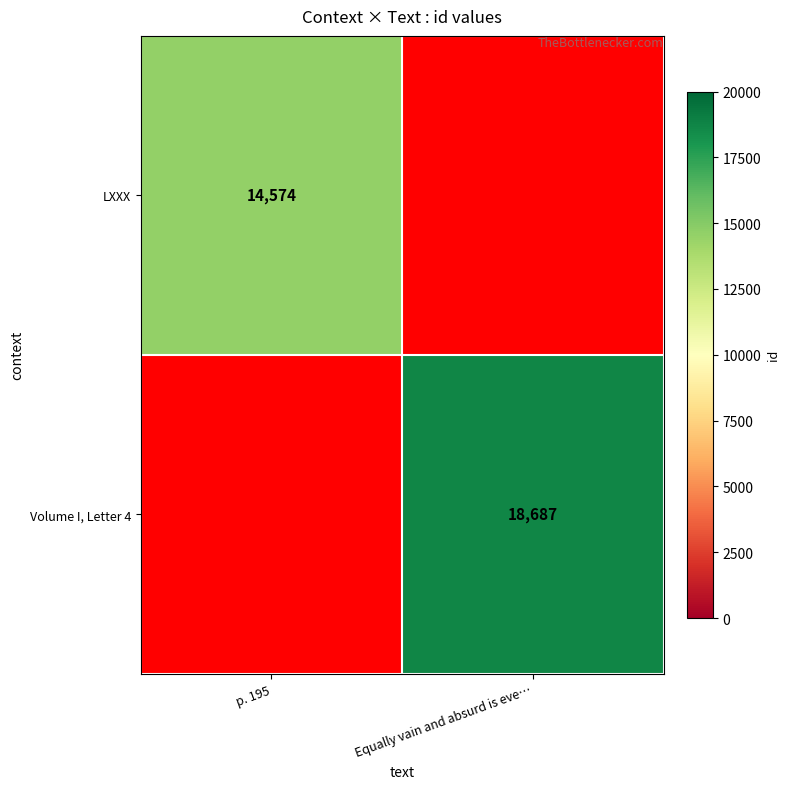

What is the minimum value shown in the chart?

14574.0